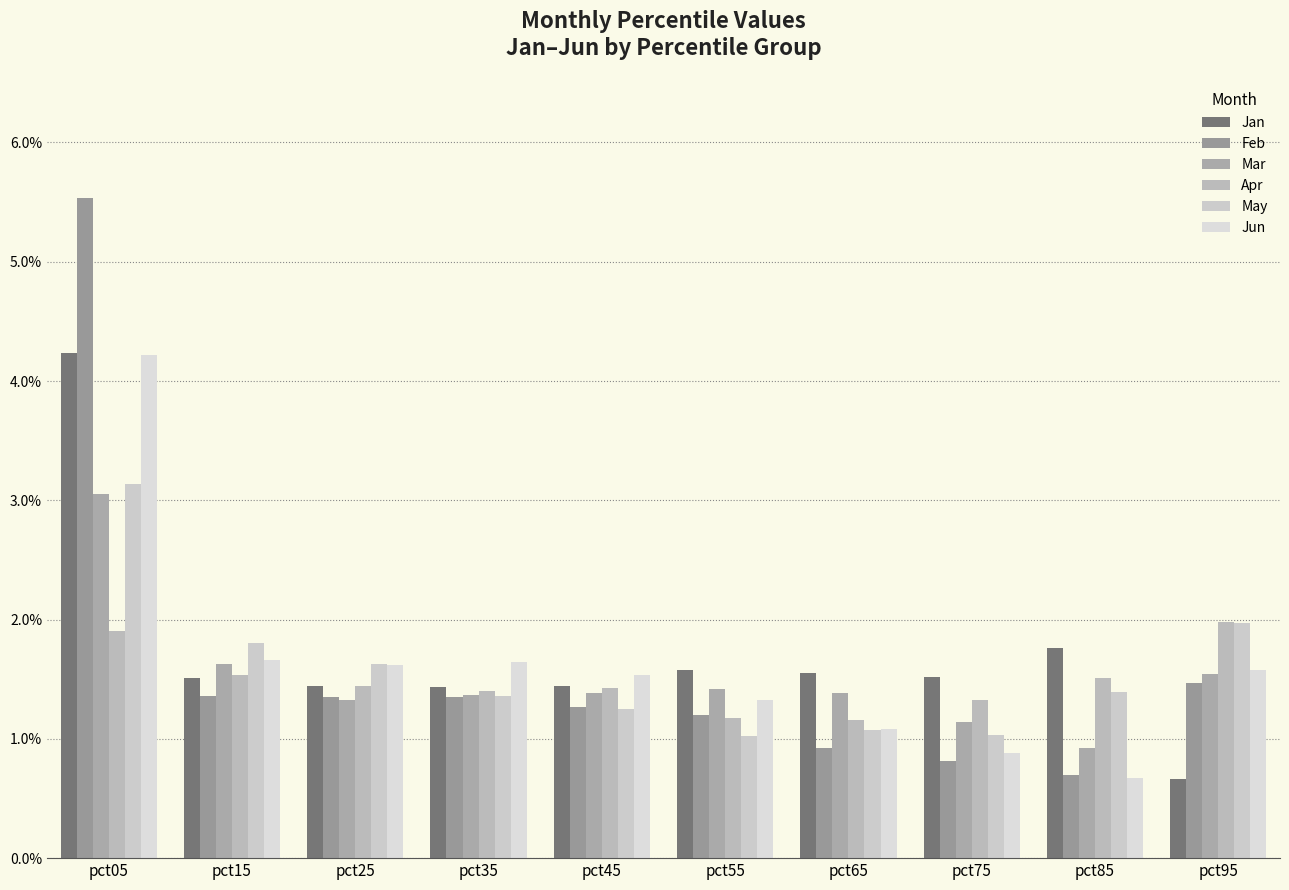

What are all the series names shown in the legend?

Jan, Feb, Mar, Apr, May, Jun